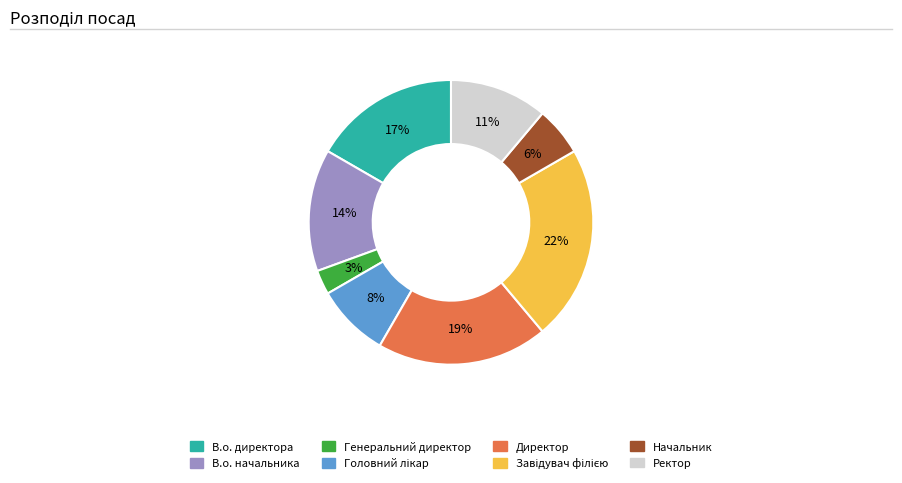

Combined, do В.о. директора and В.о. начальника account for over 50%?

No